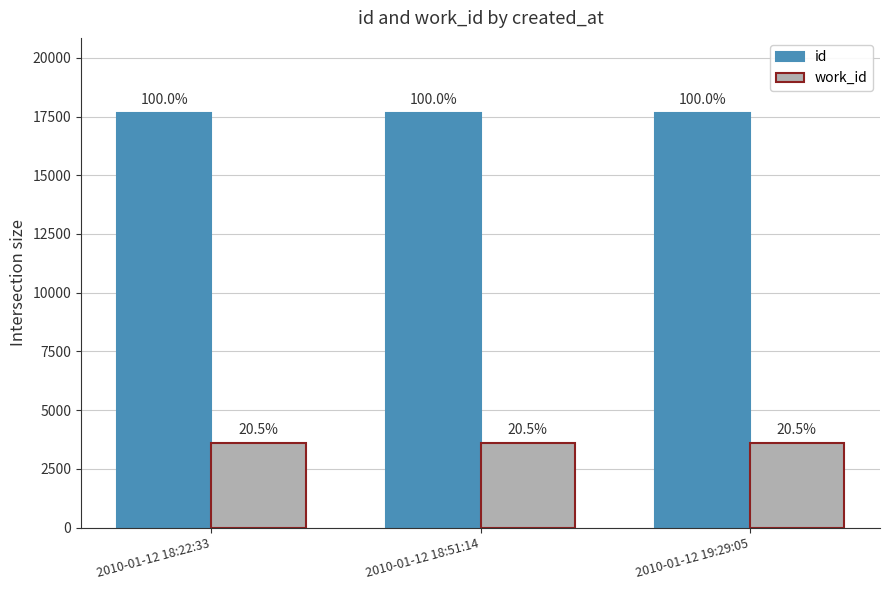

Does the chart contain any negative values?

No